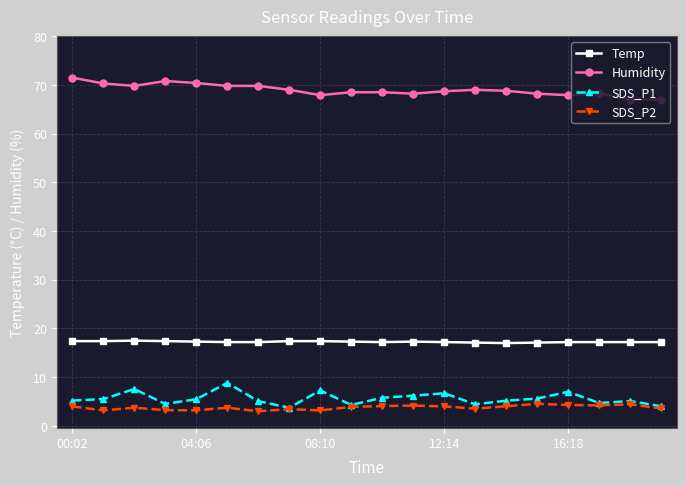

True or false: Humidity has more than 2 interior local peaks.

True